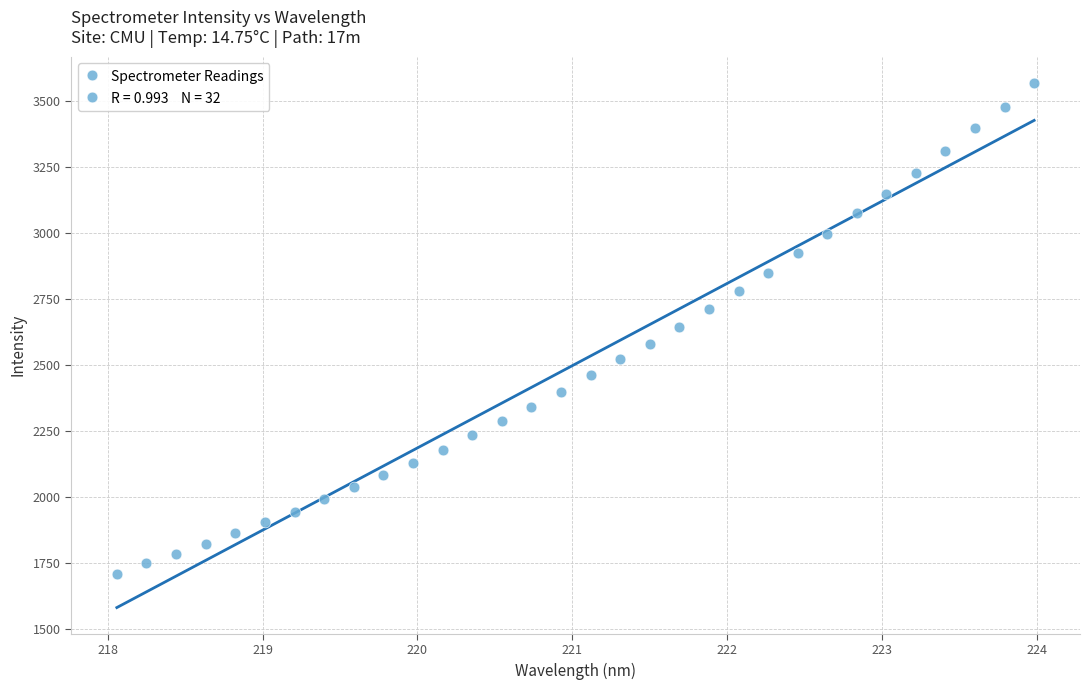

What is the range of Y values (max minus min)?

1856.9